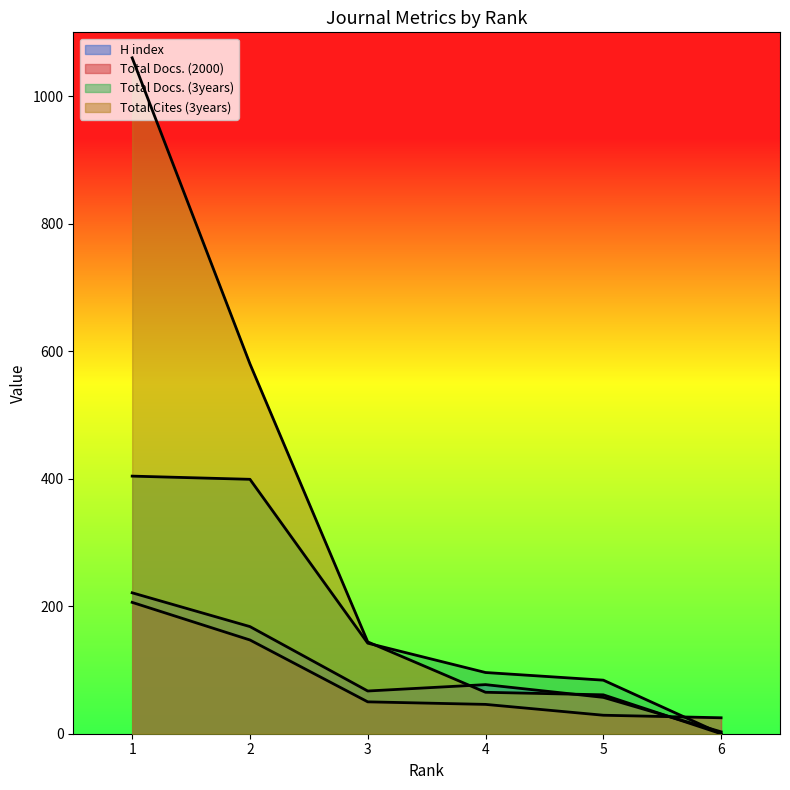

Between 3 and 1, which series saw the biggest shift?

Total Cites (3years)